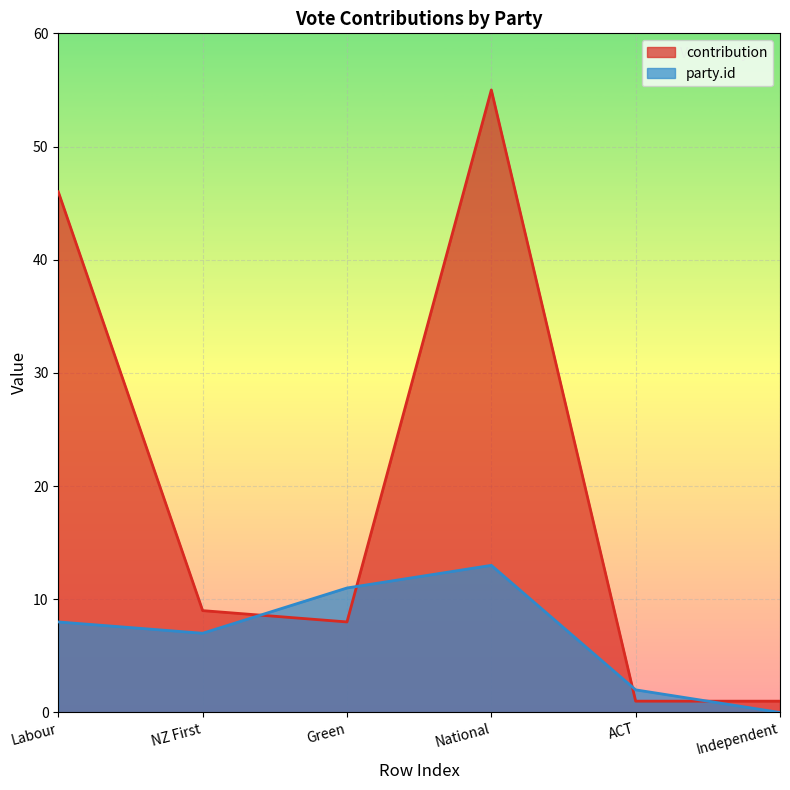

At which category does contribution reach its first local valley?

Green